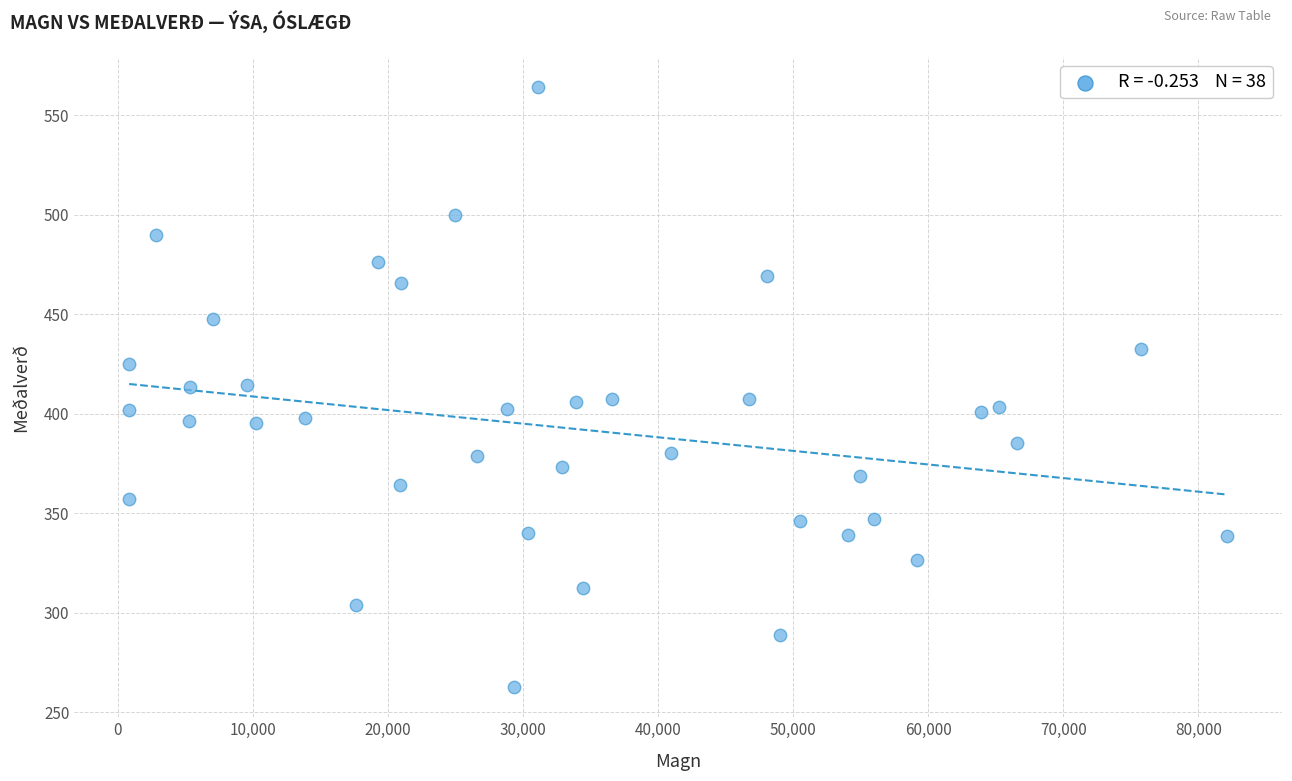

What is the range of X values (max minus min)?

81310.0